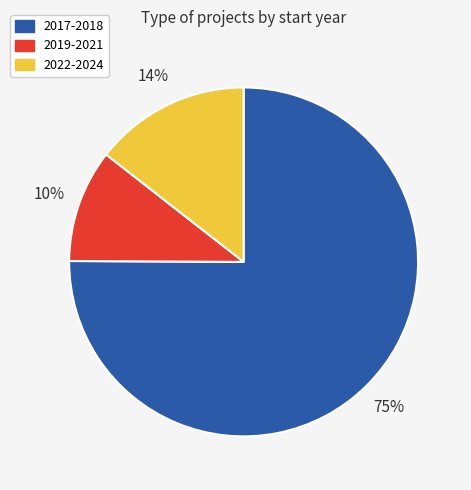

To the nearest percent, what is the average slice percentage?

33%